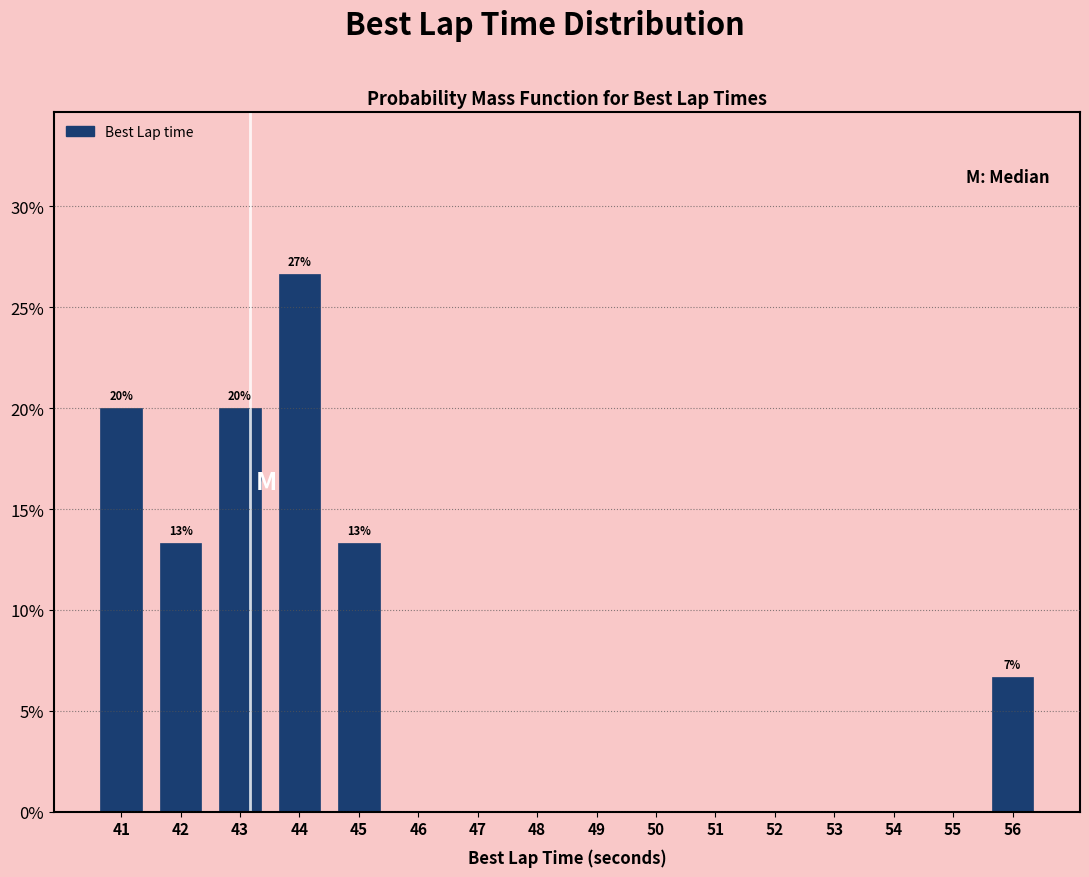

Reading left to right, what are all the values shown in this chart?

41=20.0	42=13.3	43=20.0	44=26.7	45=13.3	46=0.0	47=0.0	48=0.0	49=0.0	50=0.0	51=0.0	52=0.0	53=0.0	54=0.0	55=0.0	56=6.7